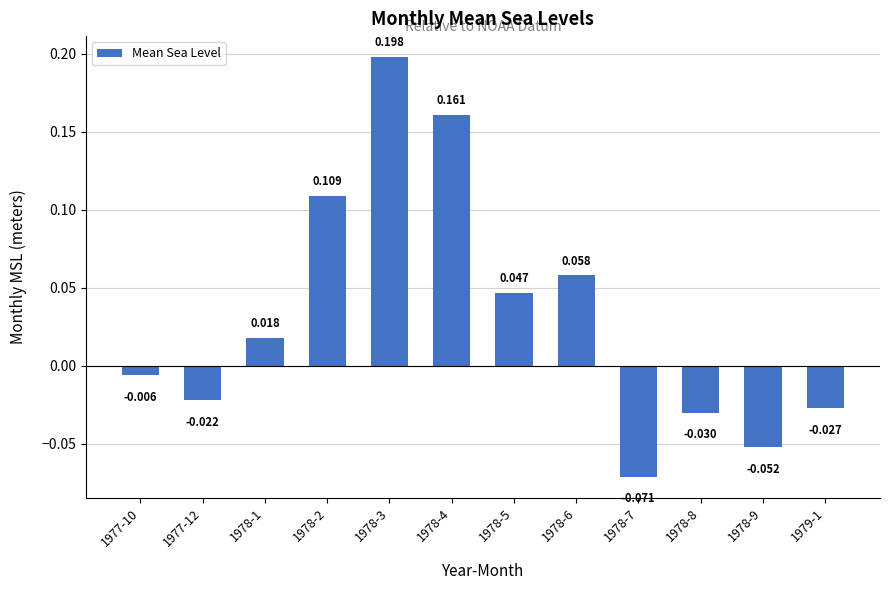

The value at 1978-8 is -0.0. True or false?

True